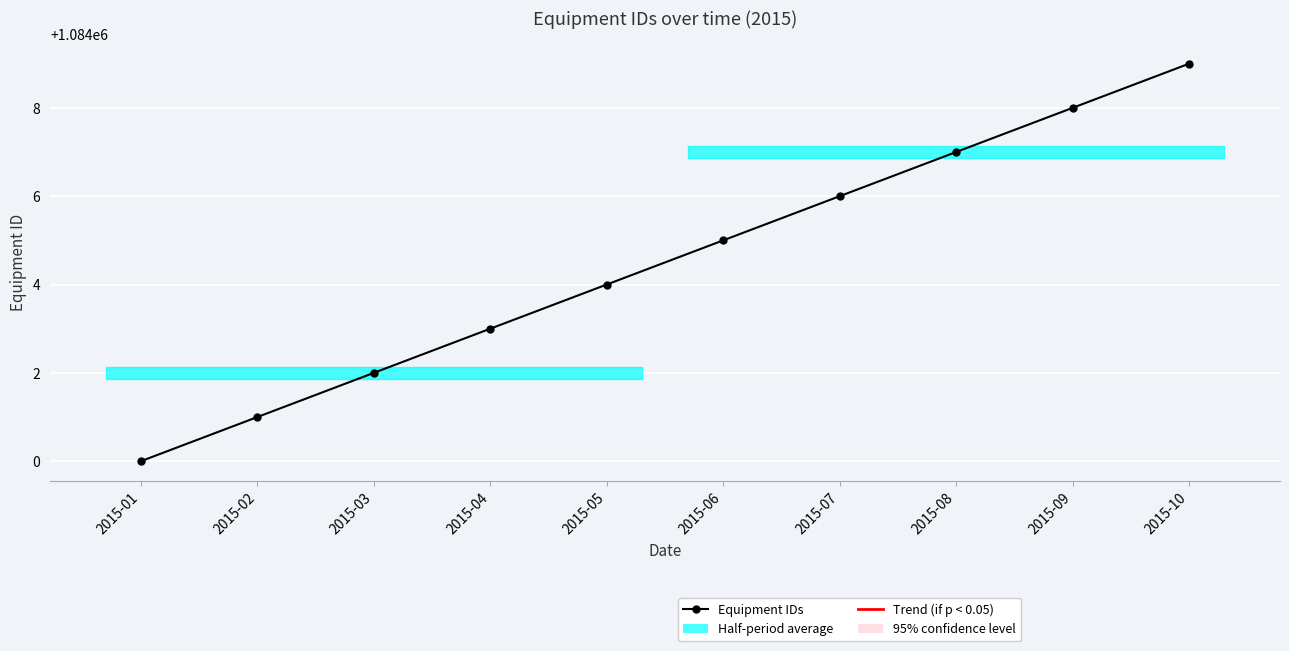

How many categories are shown in the chart?

10